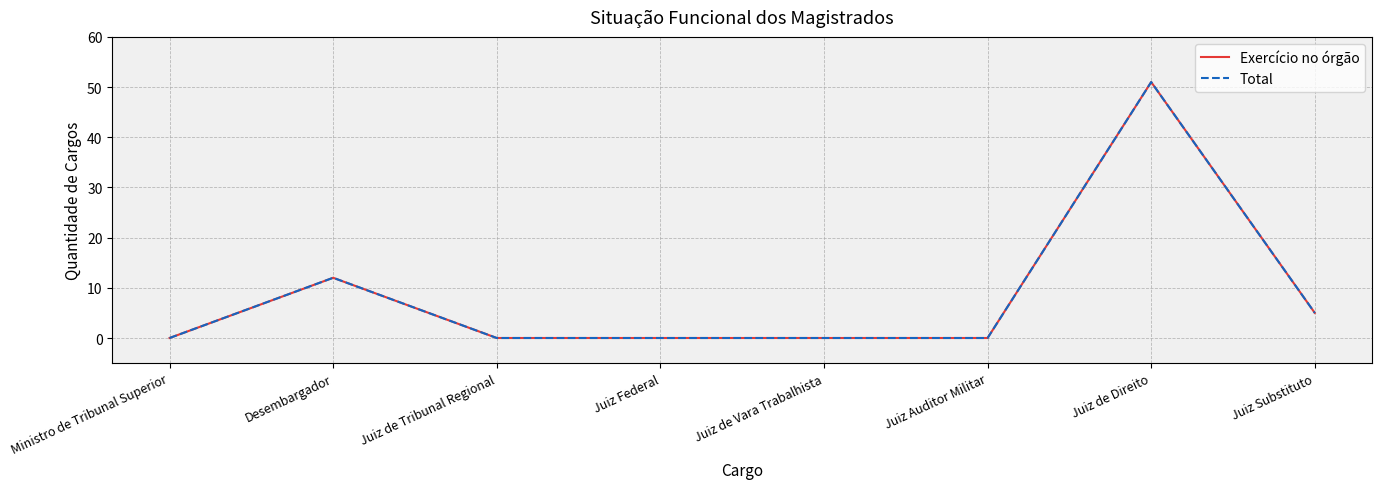

Does the chart display data point markers on the line(s)?

No